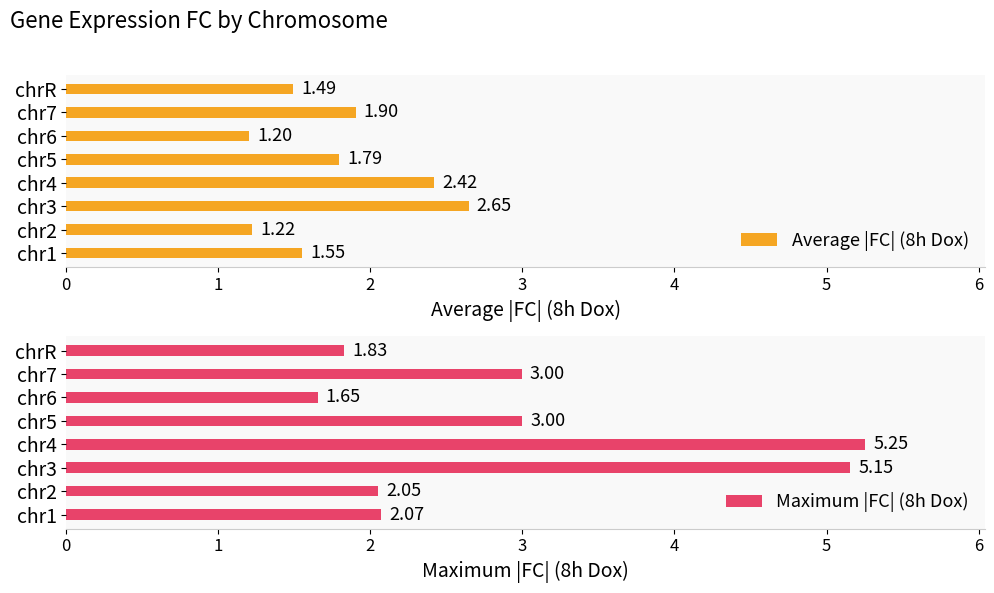

What is the lowest value of the Average |FC| (8h Dox) series?

1.2